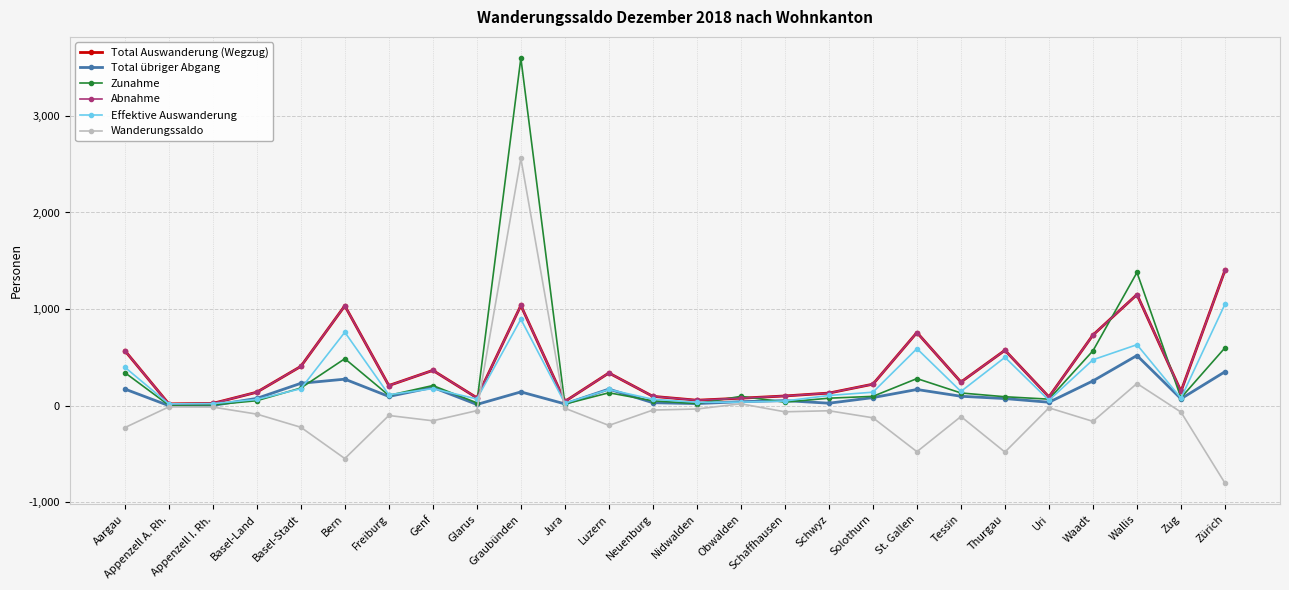

What is the total value across all series at Neuenburg?

292